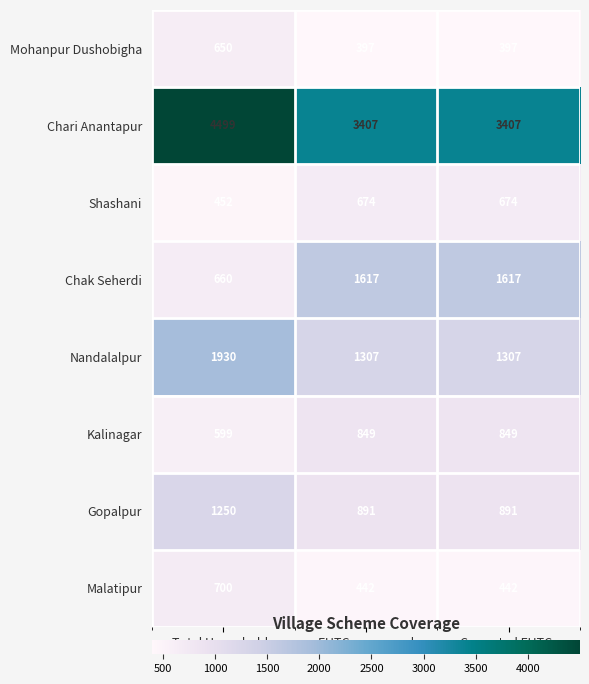

Which series changed the most between Total Households and Corrected FHTCs?

Chari Anantapur